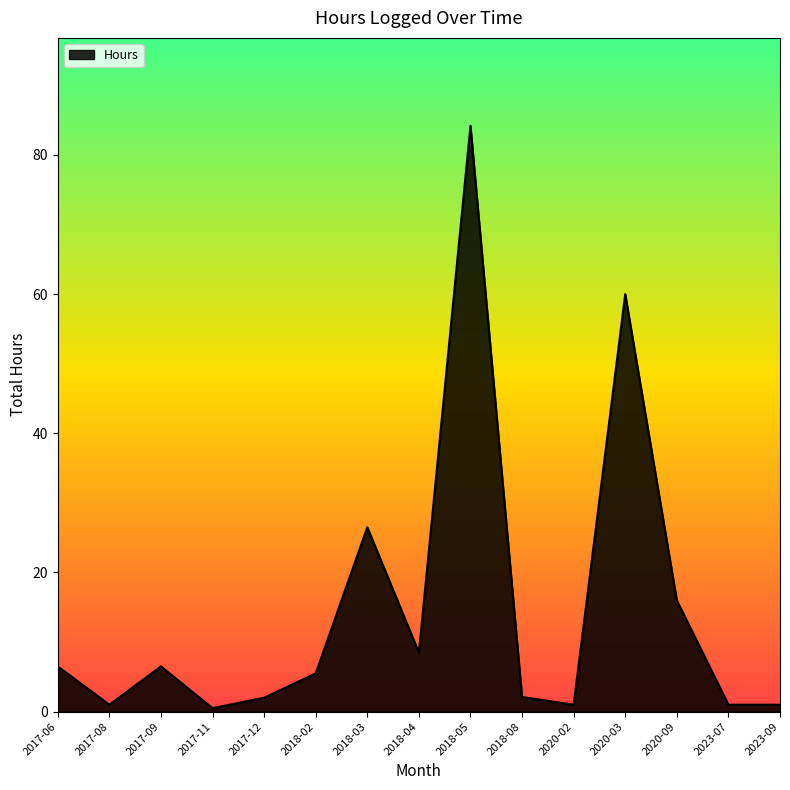

What is the difference between the maximum and minimum values?

83.7